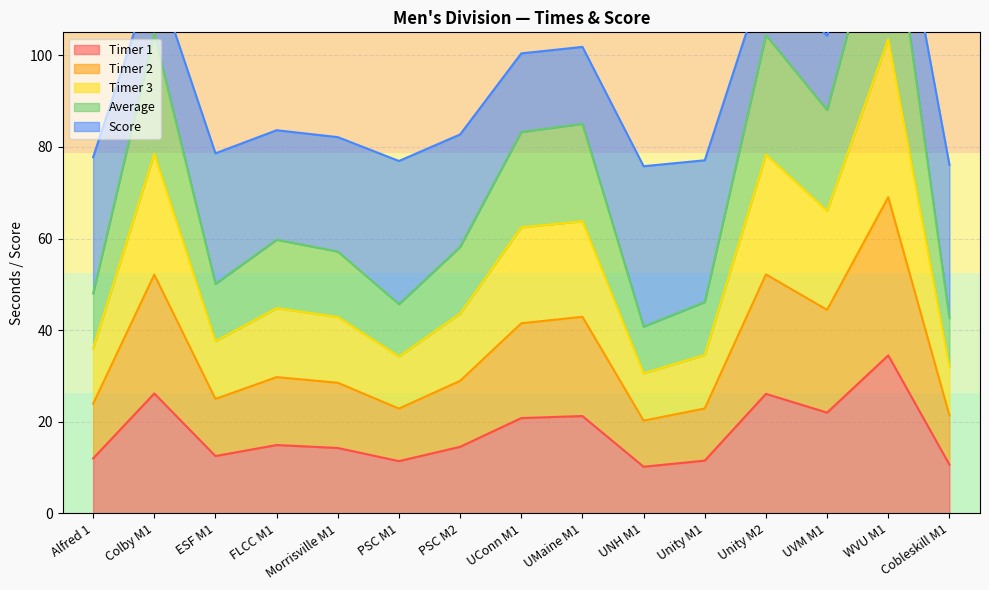

Is the value of Timer 2 at PSC M1 greater than the value of Timer 3 at PSC M2?

No